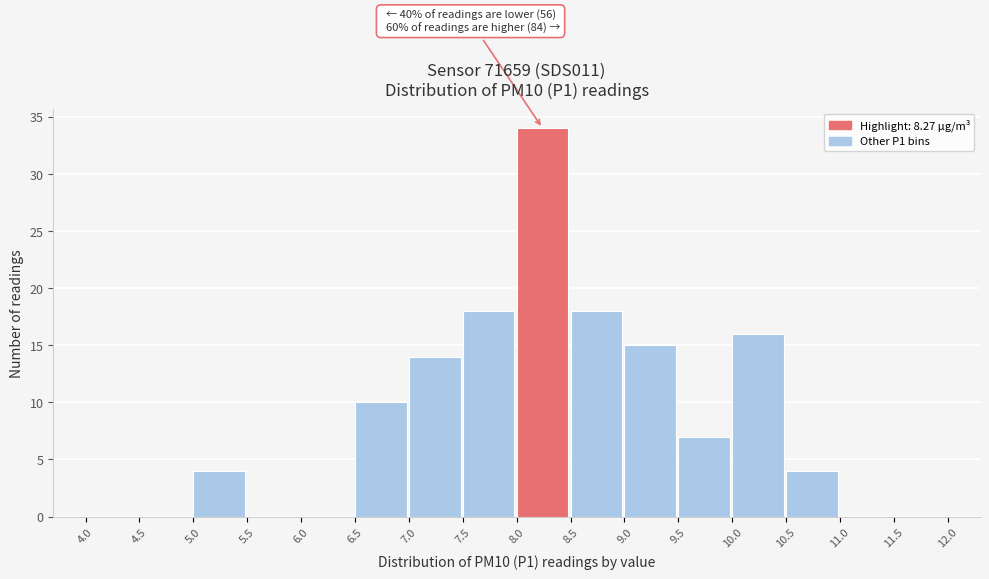

Over which range of the x-axis is the bar tallest?

8.0 to 8.5